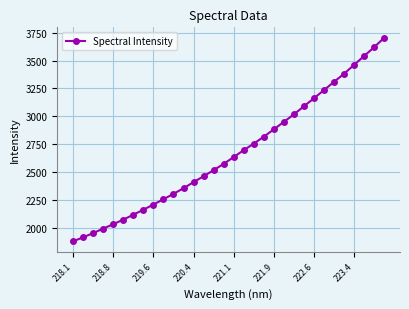

What is the maximum value shown in the chart?

3706.0